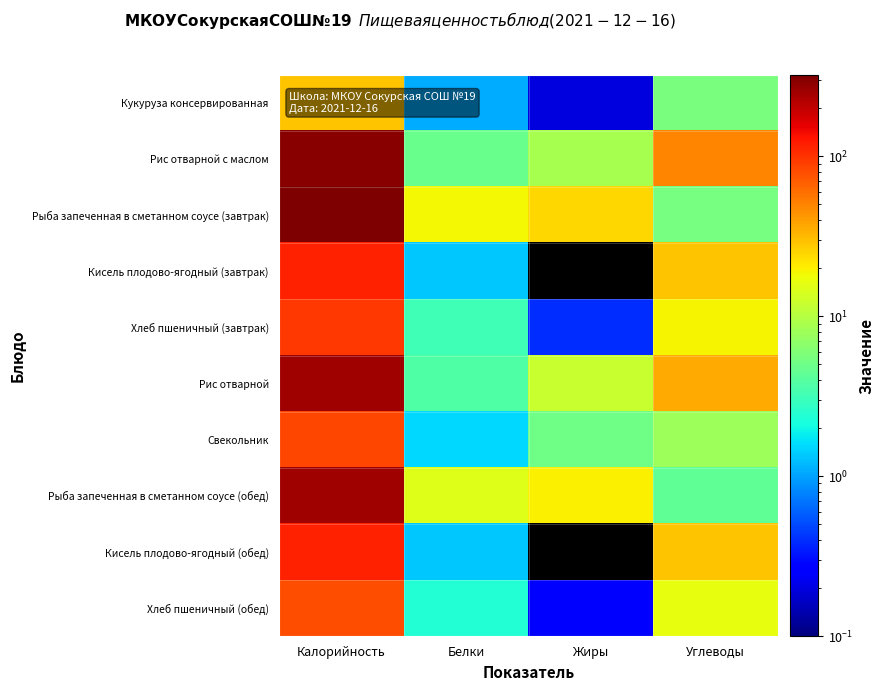

At Калорийность, list the series in order from smallest to largest.

Кукуруза консервированная, Хлеб пшеничный (обед), Свекольник, Хлеб пшеничный (завтрак), Кисель плодово-ягодный (завтрак), Кисель плодово-ягодный (обед), Рис отварной, Рыба запеченная в сметанном соусе (обед), Рис отварной с маслом, Рыба запеченная в сметанном соусе (завтрак)